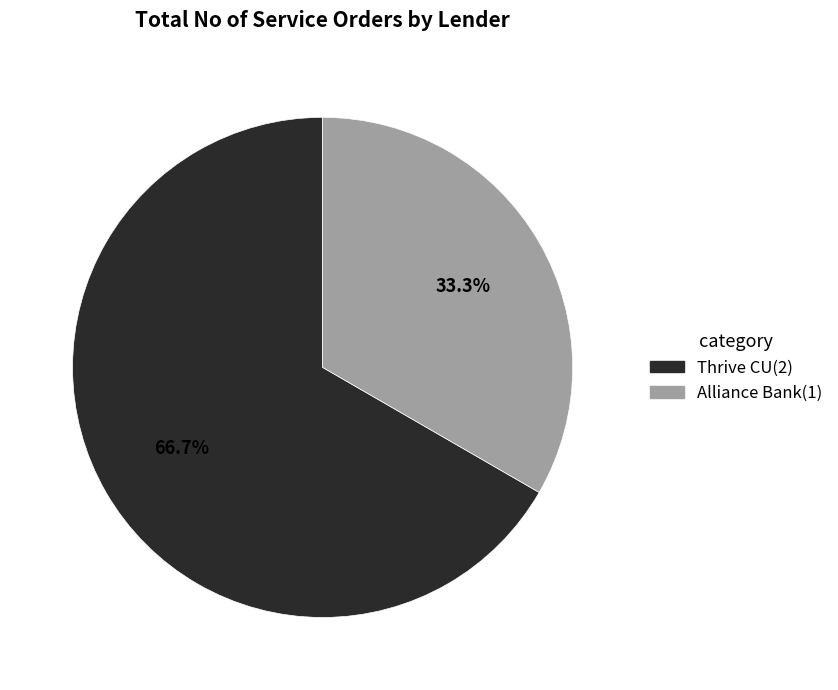

To the nearest percent, what is the average slice percentage?

50%